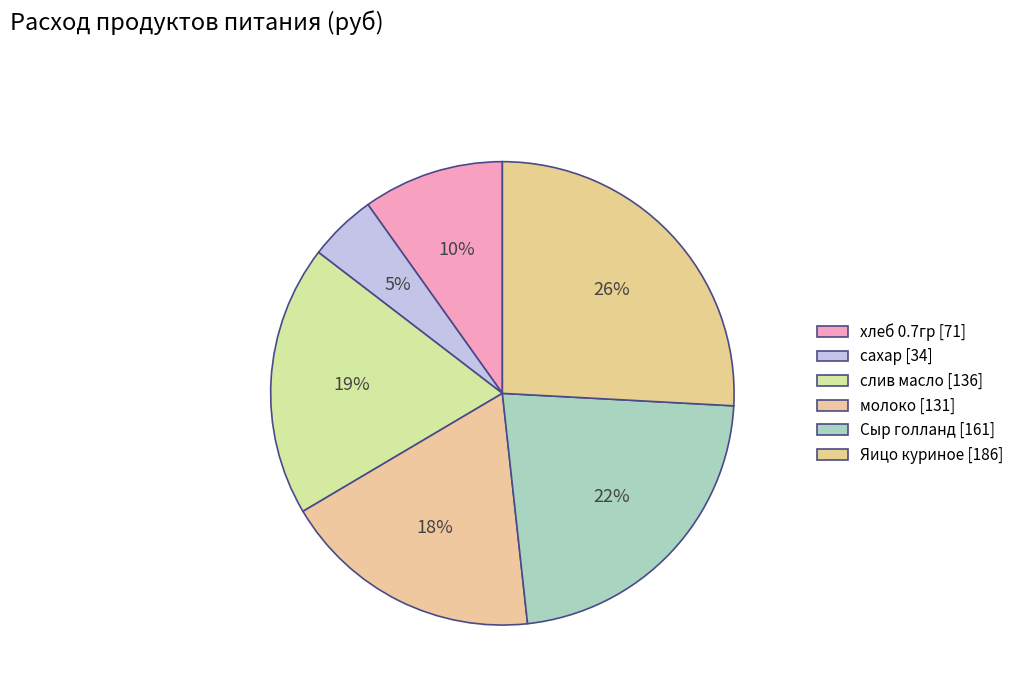

Is there a majority slice in this chart?

No